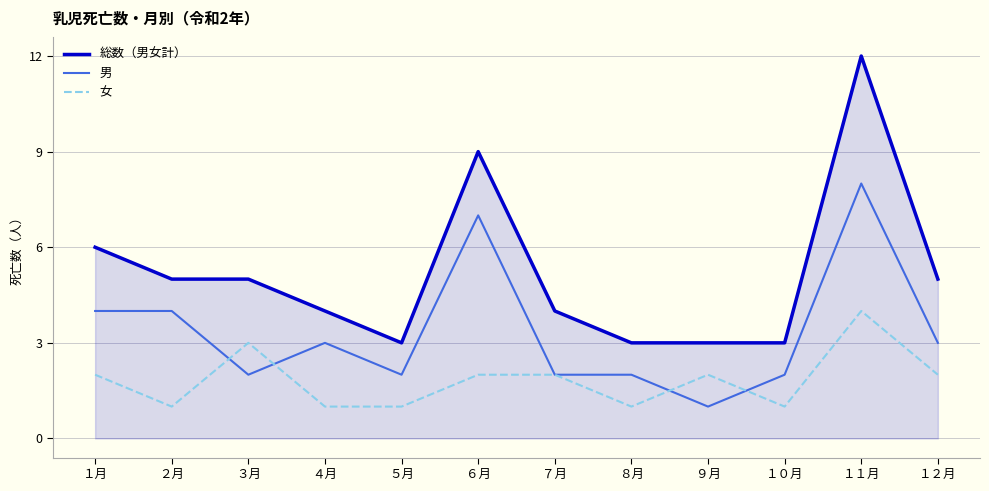

Count the 女 values in the range 1 to 2.

10